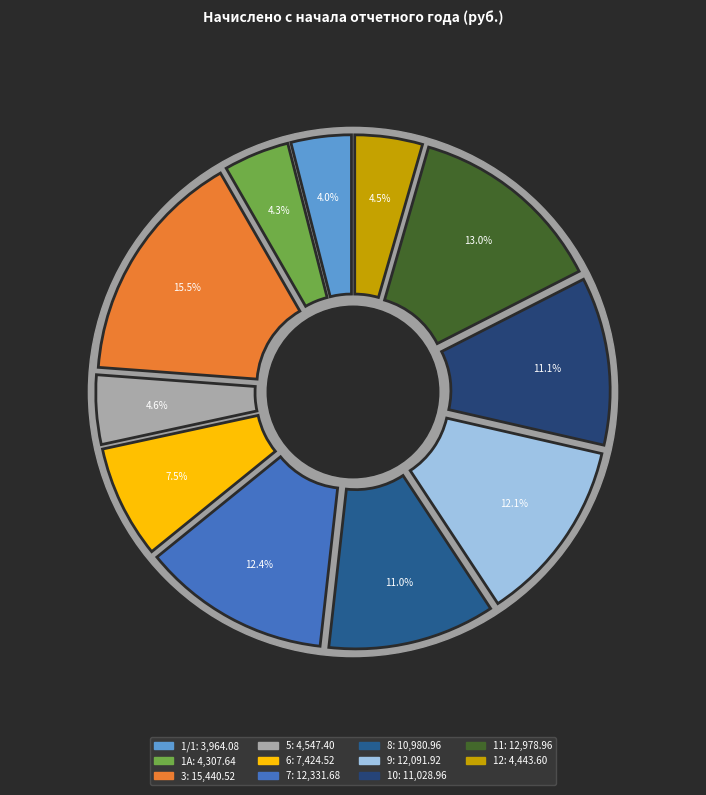

Is there a majority slice in this chart?

No